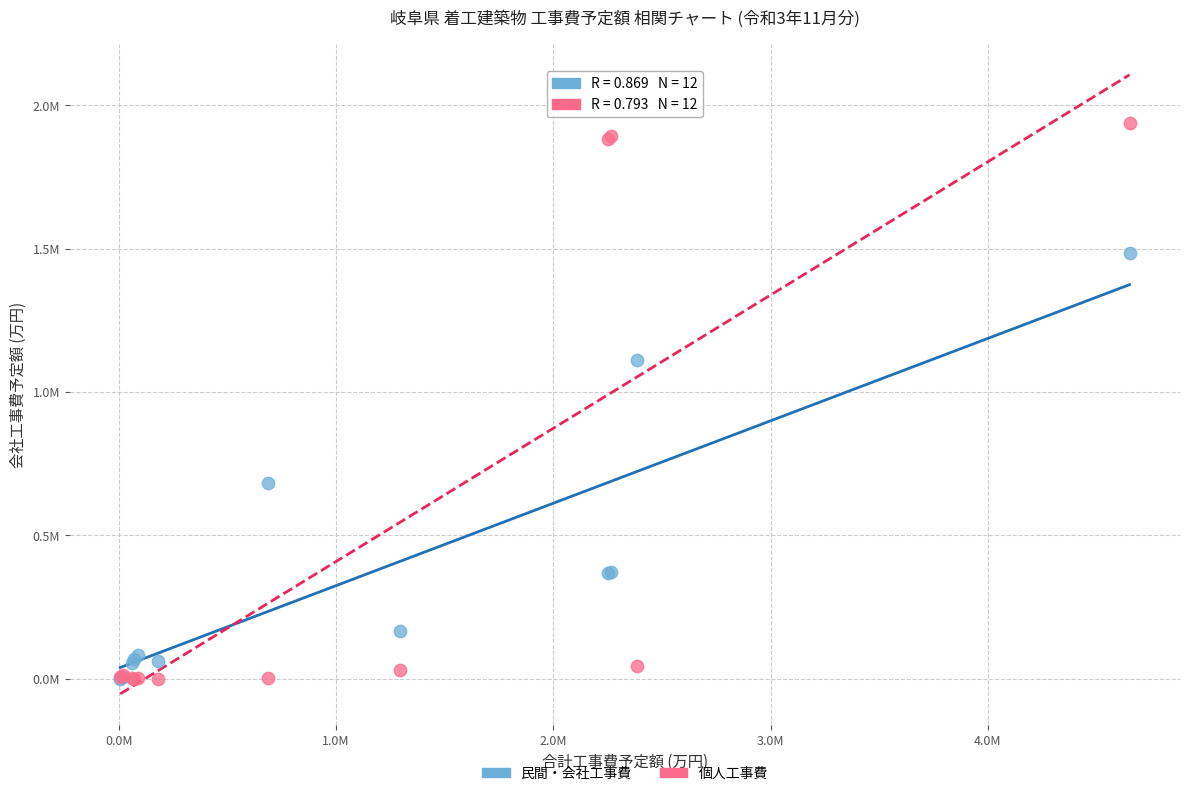

Which series has the largest Y range (max minus min)?

個人工事費